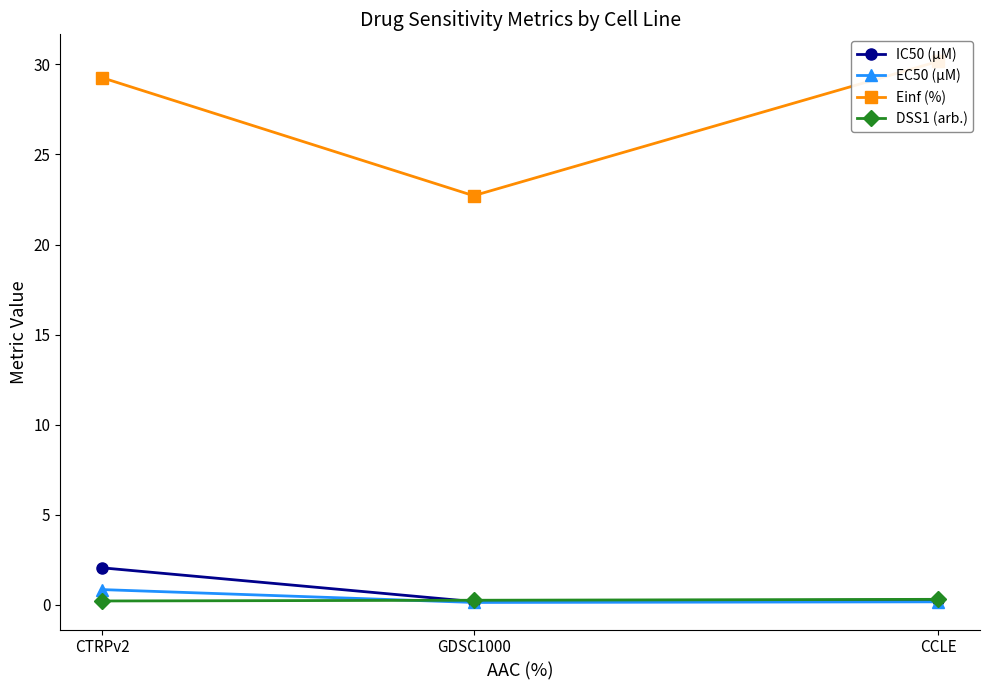

What is the difference between the maximum and minimum values in the IC50 (µM) series?

1.9